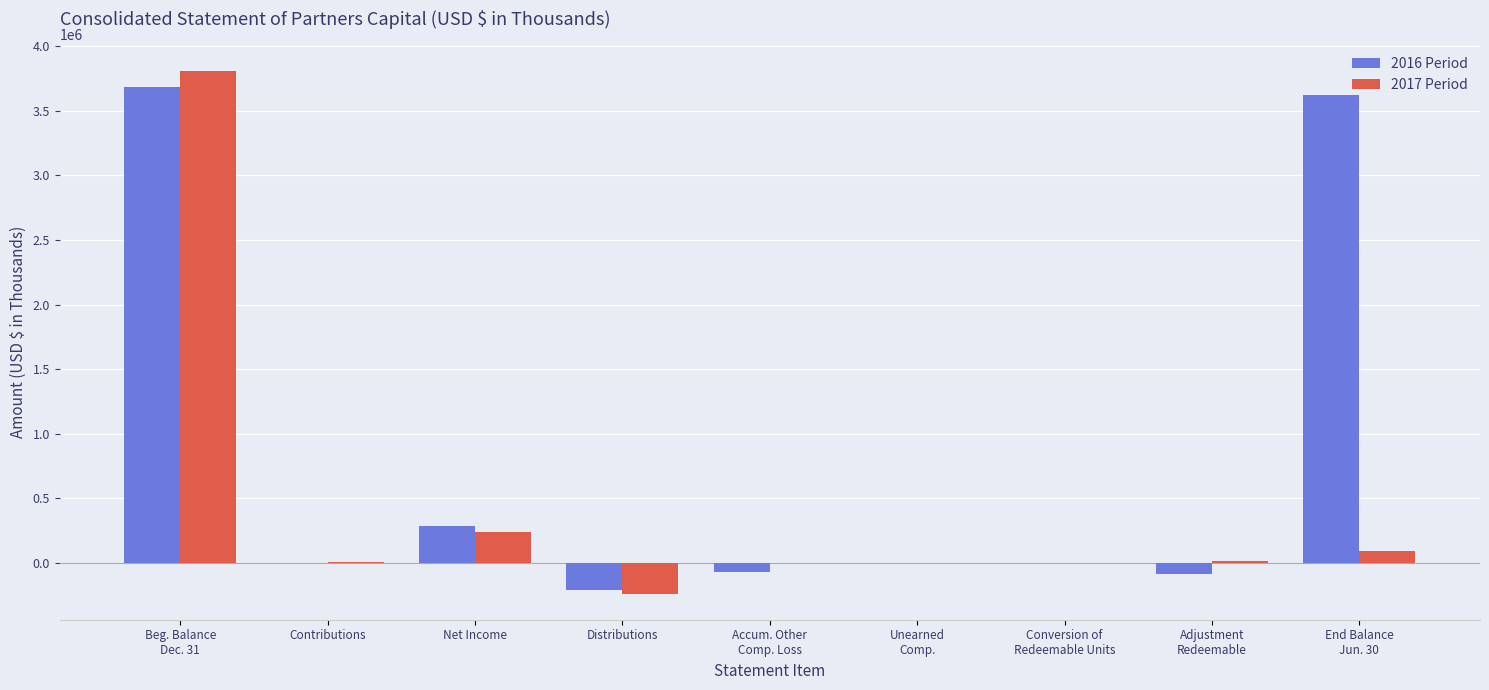

What are all the series names shown in the legend?

2016 Period, 2017 Period